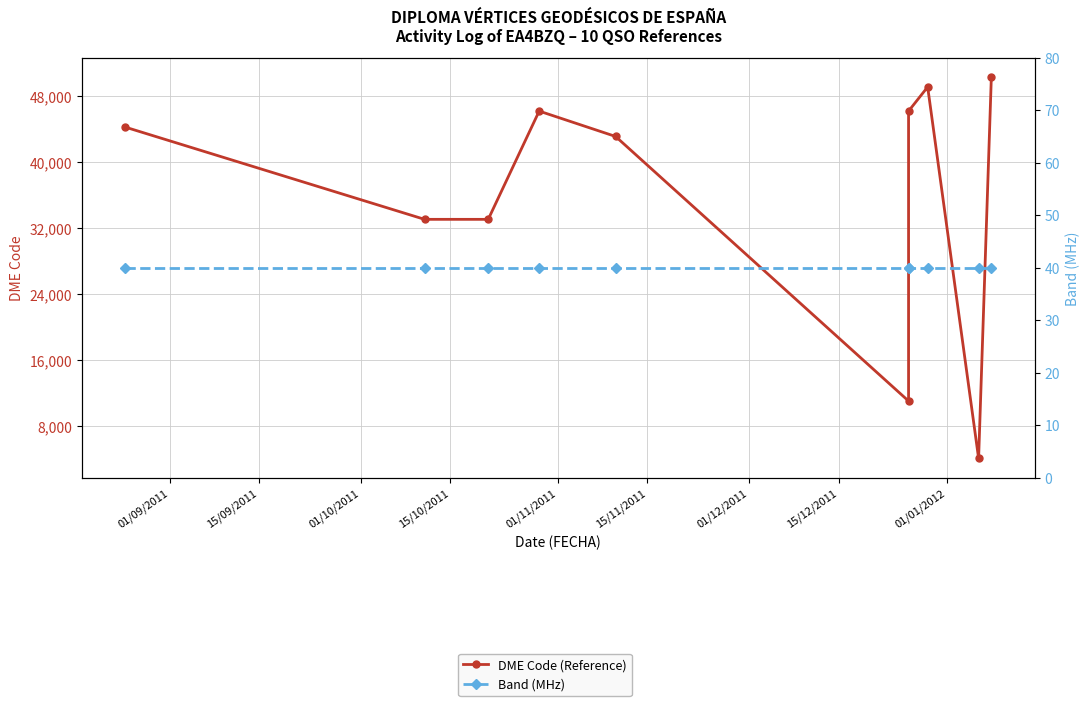

What is the average value of the DME Code (Reference) series?

36000